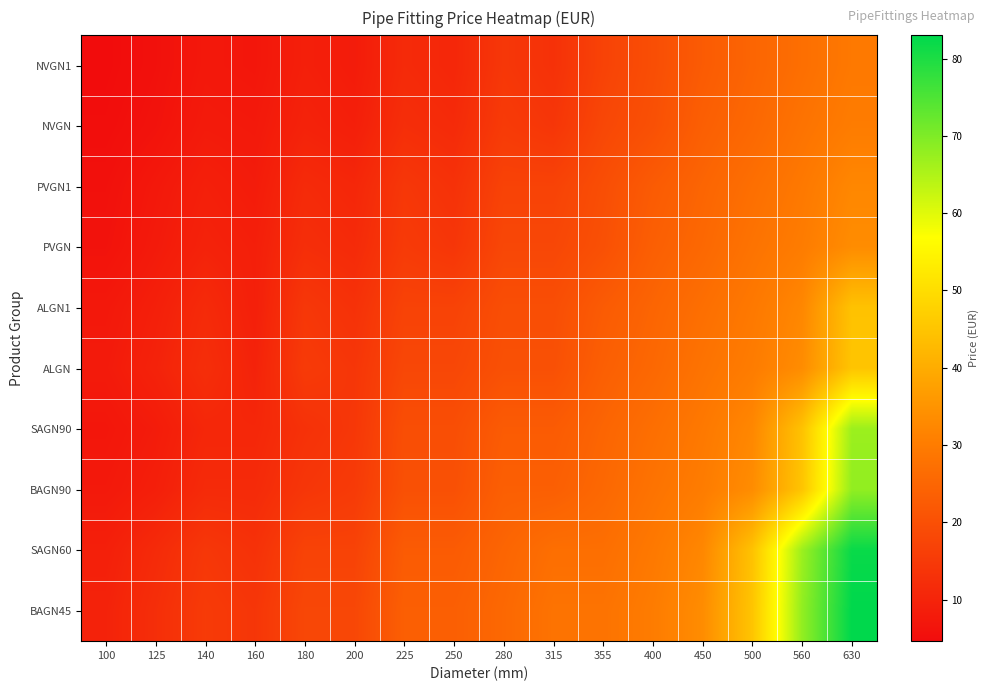

Which series has the widest spread of values?

BAGN45